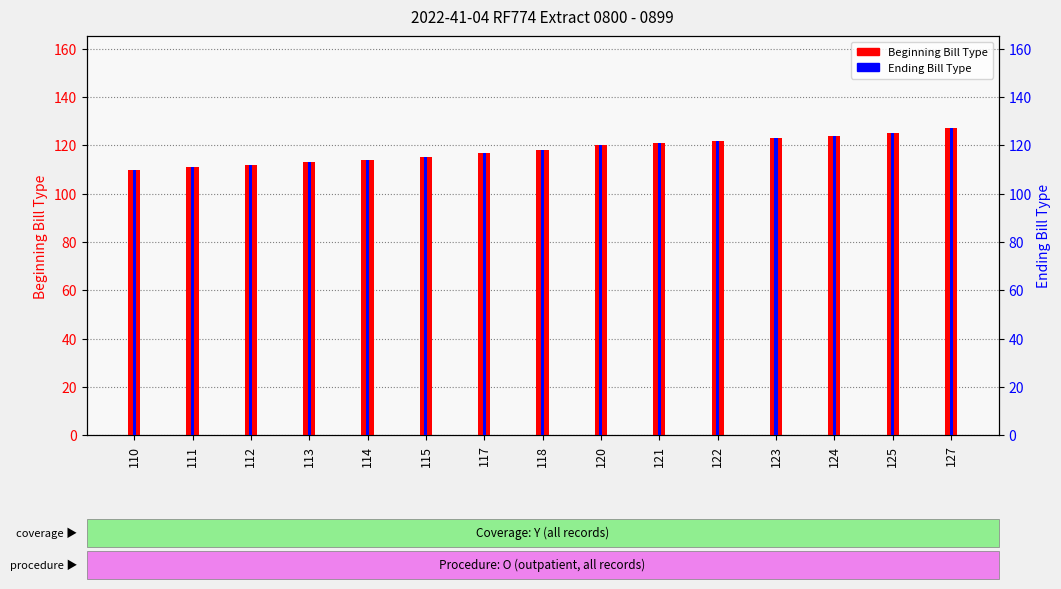

The value of Beginning Bill Type at 121 is 74. True or false?

False